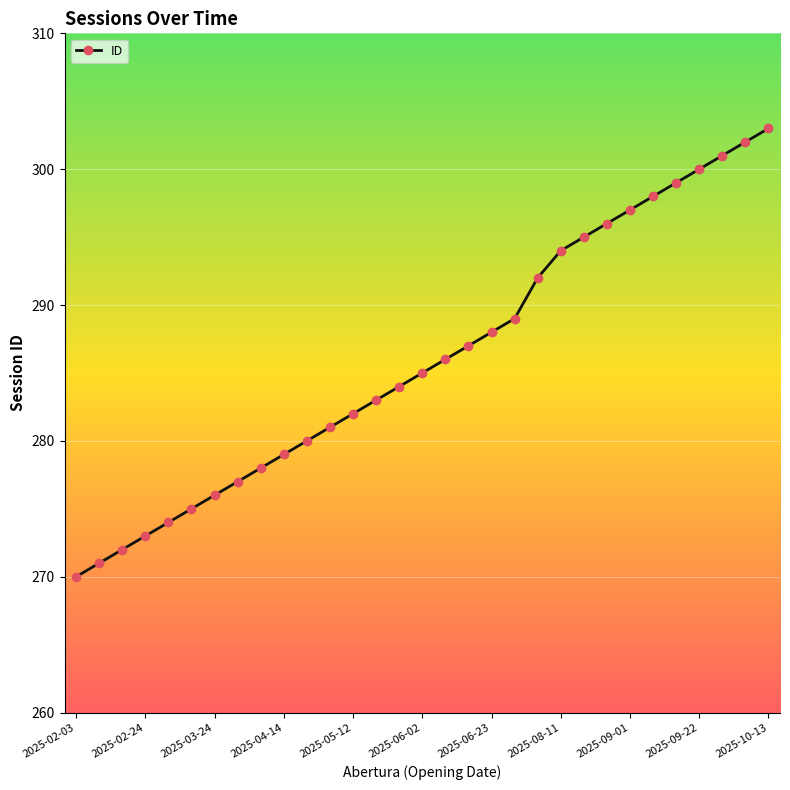

What is the difference between the maximum and minimum values?

33